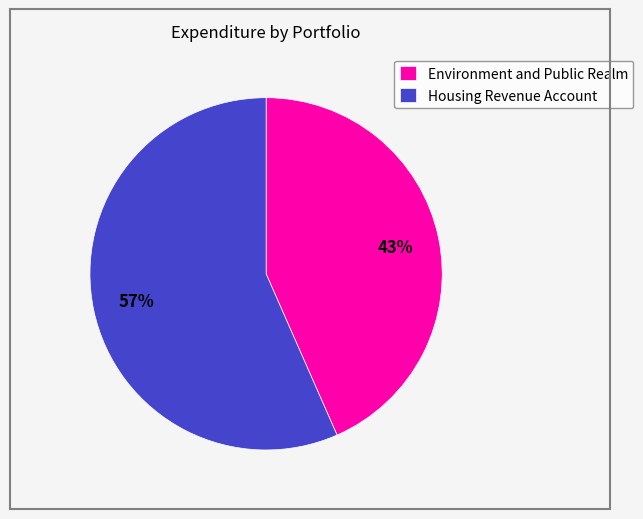

Is it true that Housing Revenue Account is 50% of the pie?

False